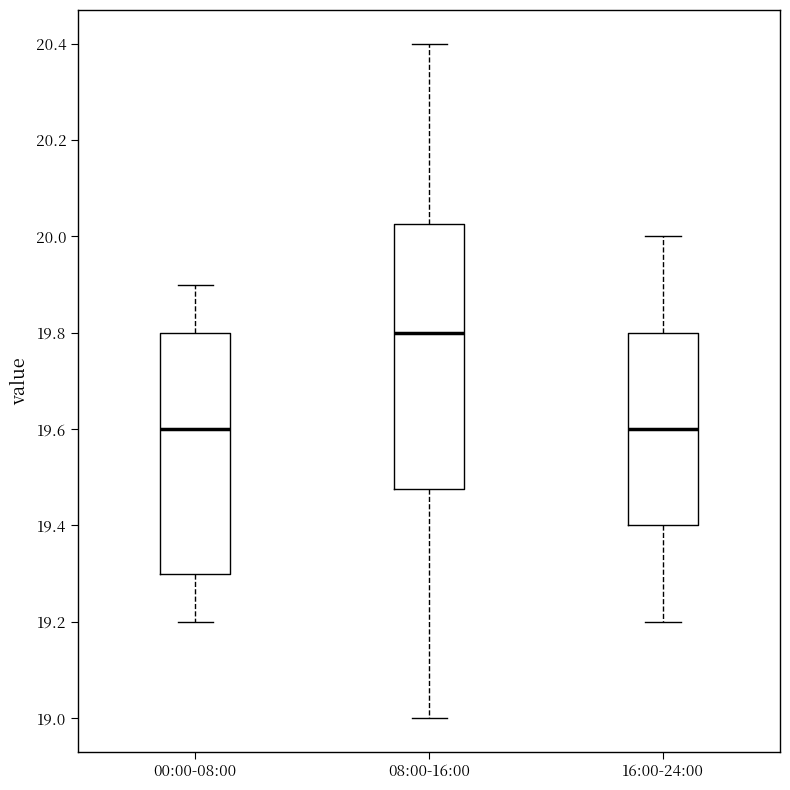

Where is the lower edge of the box for 00:00-08:00 on the y-axis? The values are not printed on the chart, so give them approximately, as read against the axis.

19.30